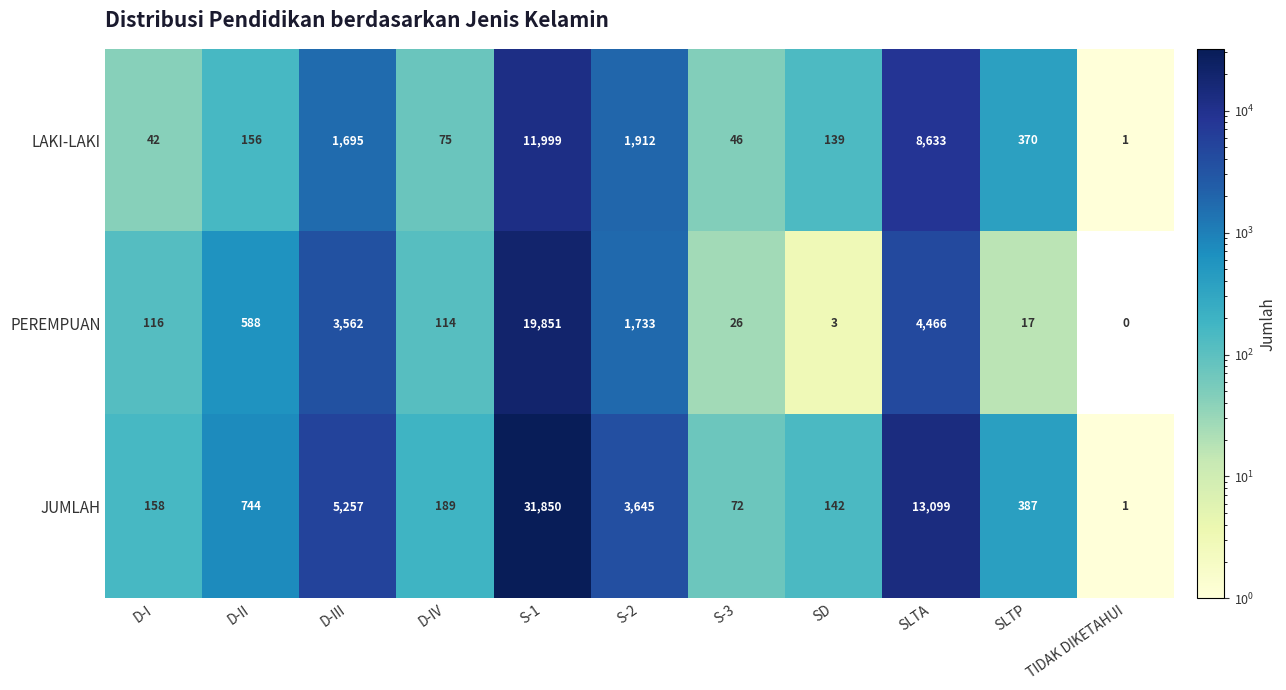

How many data points does each series have?

11